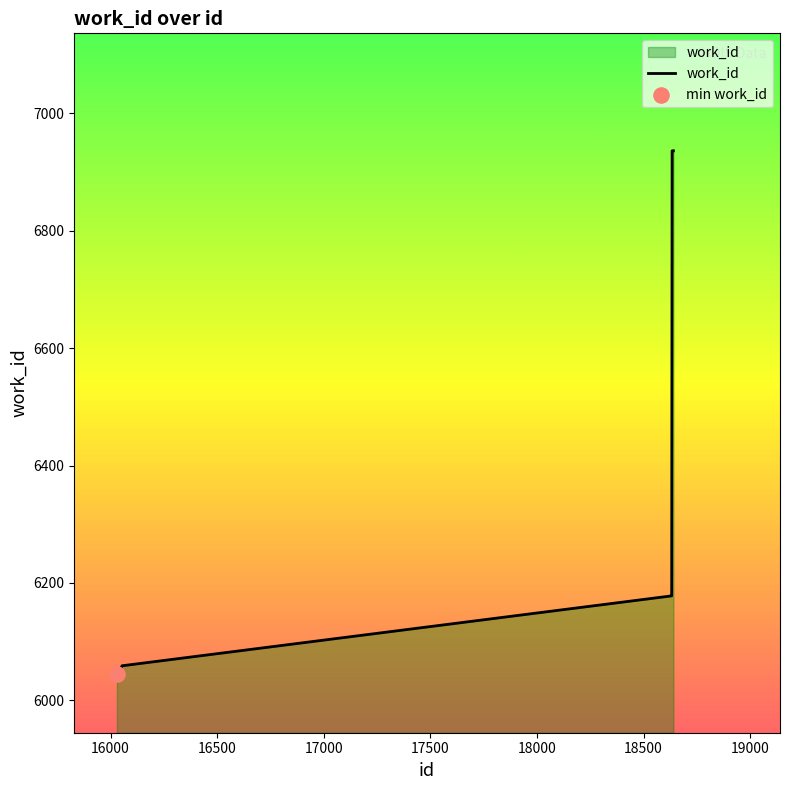

What is the difference between the maximum and minimum values?

891